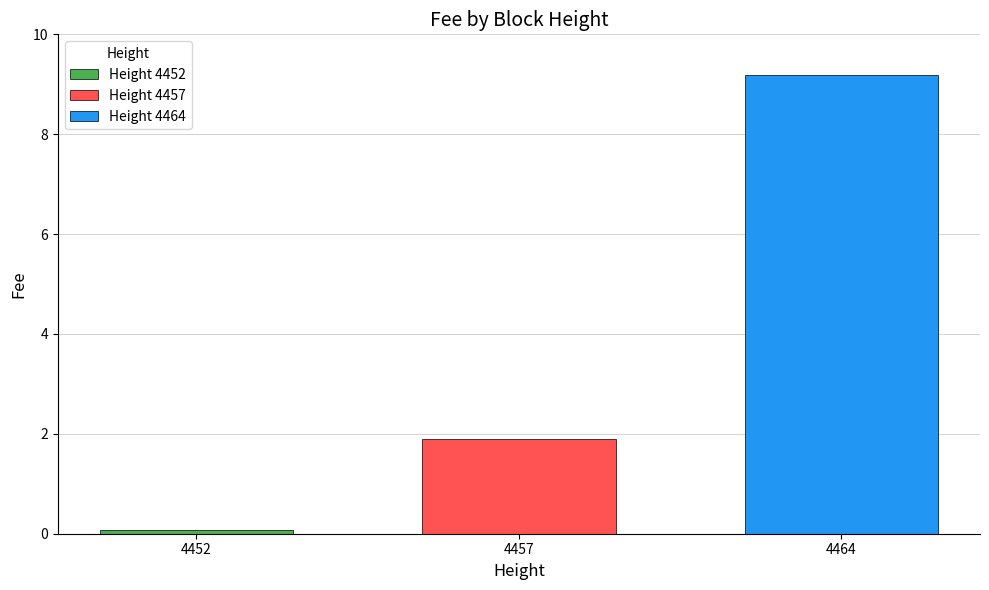

The value of Height 4464 at 4457 is 9.2. True or false?

True